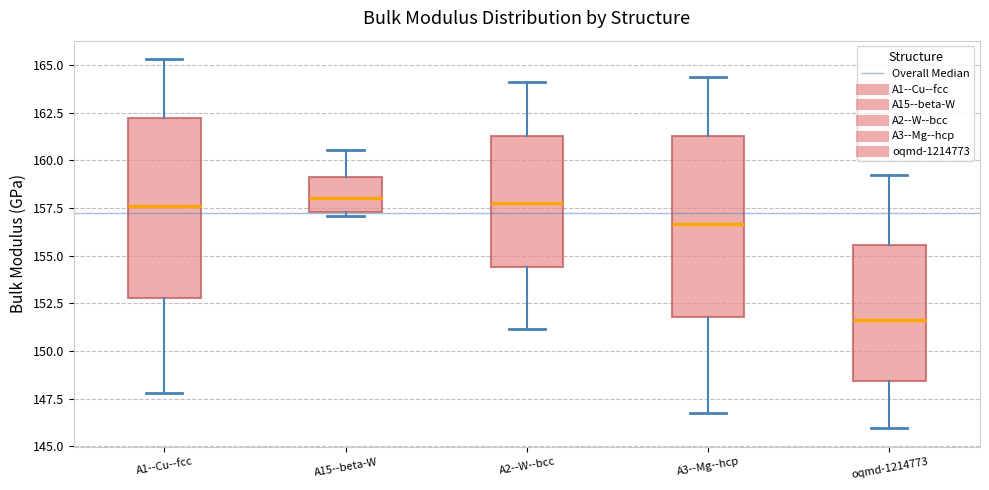

Where does the upper whisker of the box for oqmd-1214773 end on the y-axis? The values are not printed on the chart, so give them approximately, as read against the axis.

159.0